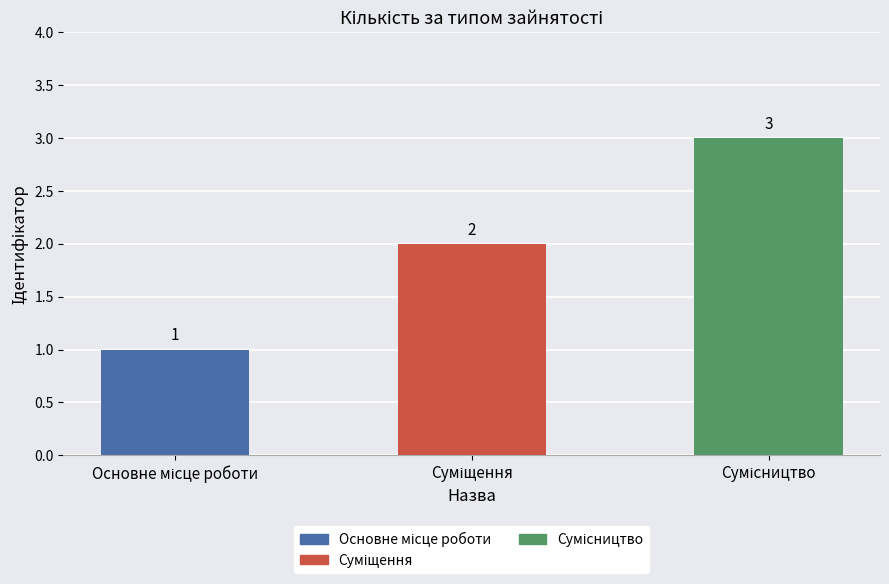

What is the smallest value displayed?

1